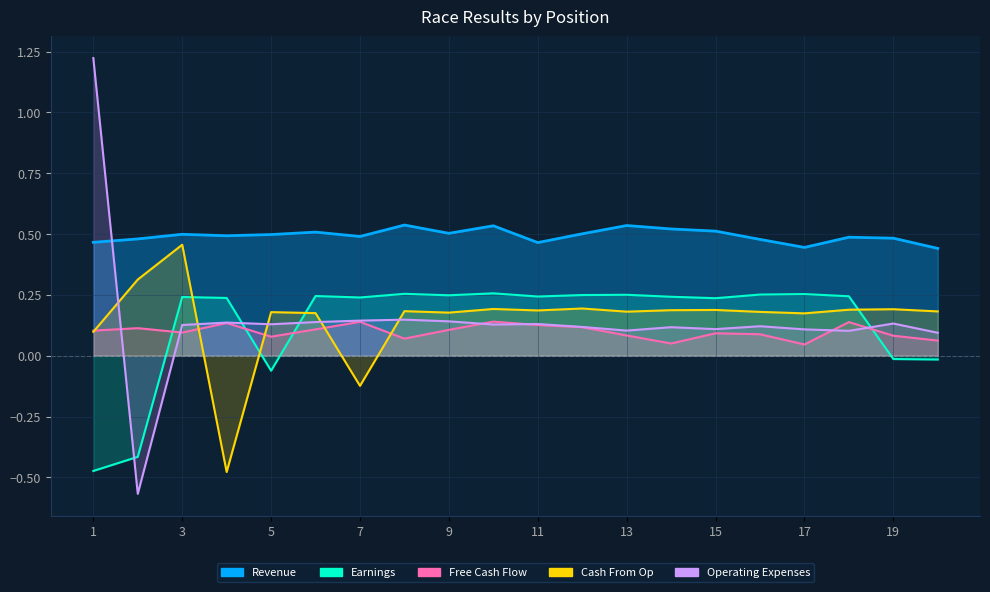

What is the smallest value displayed?

-0.6